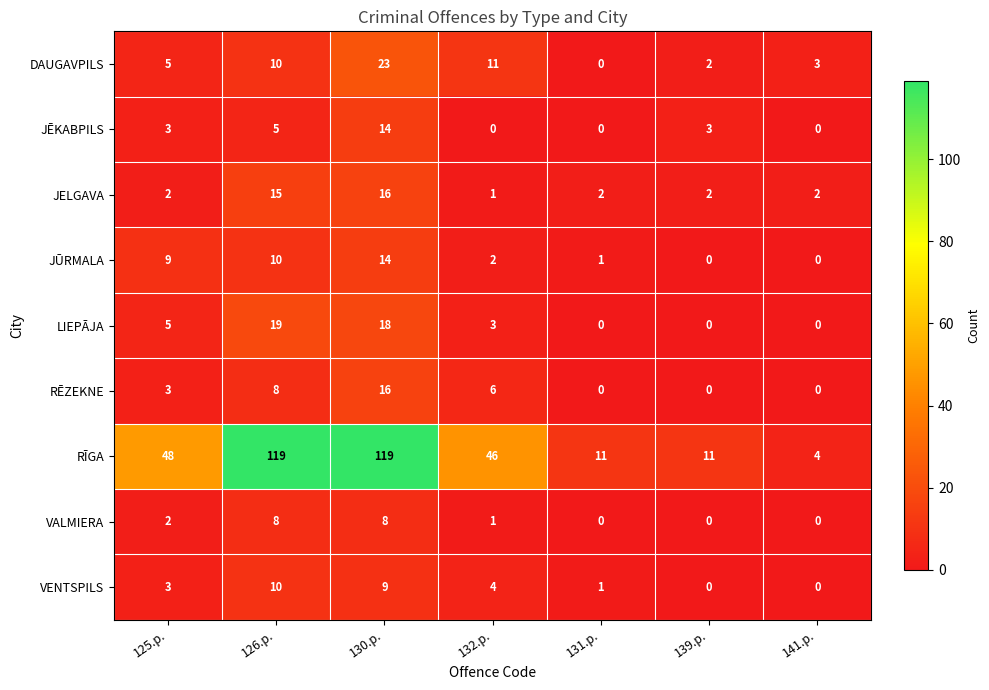

What is the average value of the JĒKABPILS series?

4